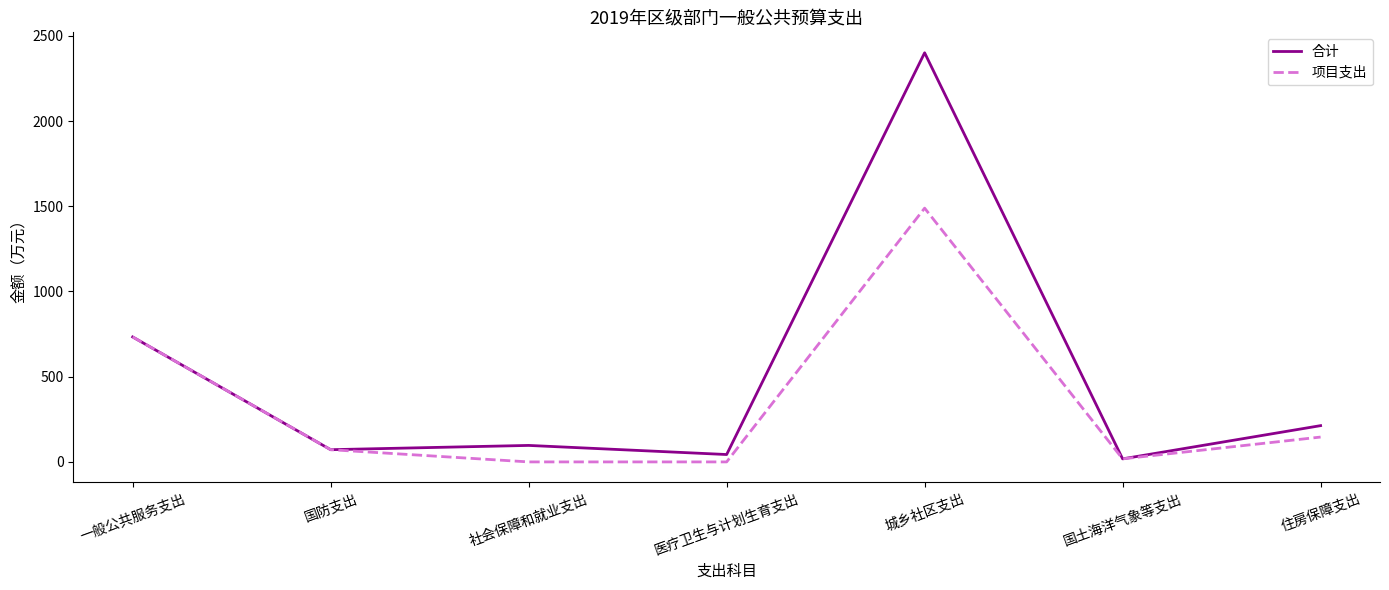

Which series has the largest range (max minus min)?

合计